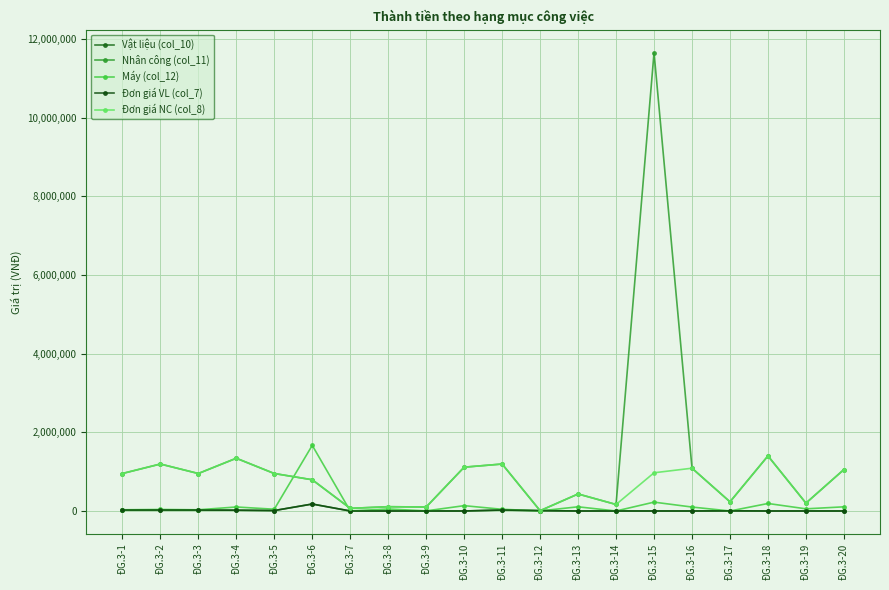

Is this an area chart (filled region under the line)?

No